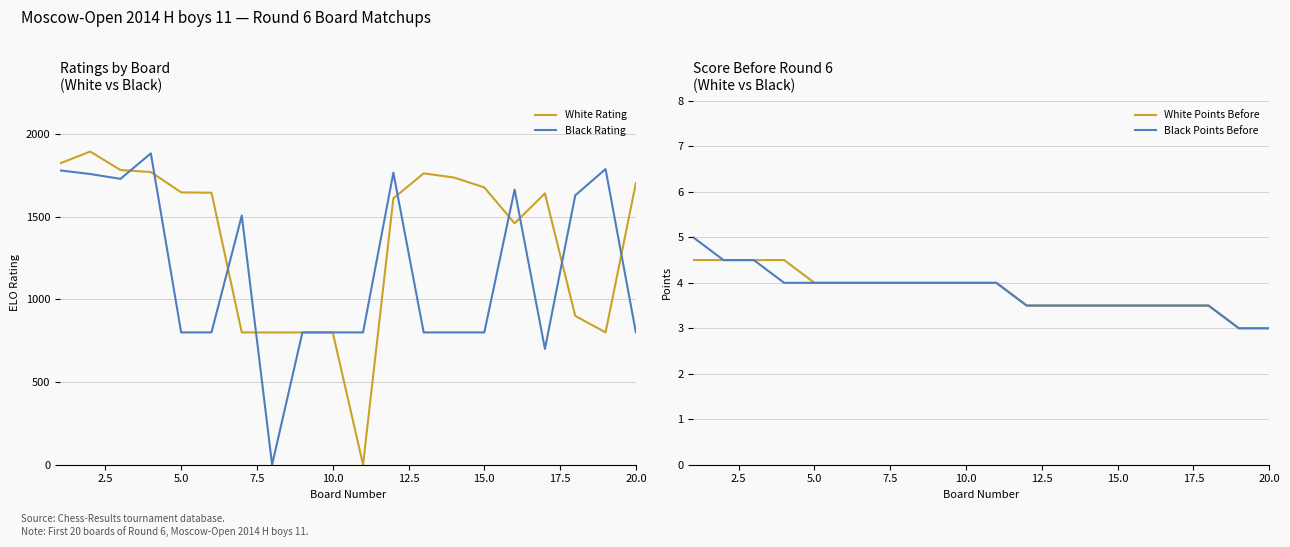

How many lines are shown in the chart?

4